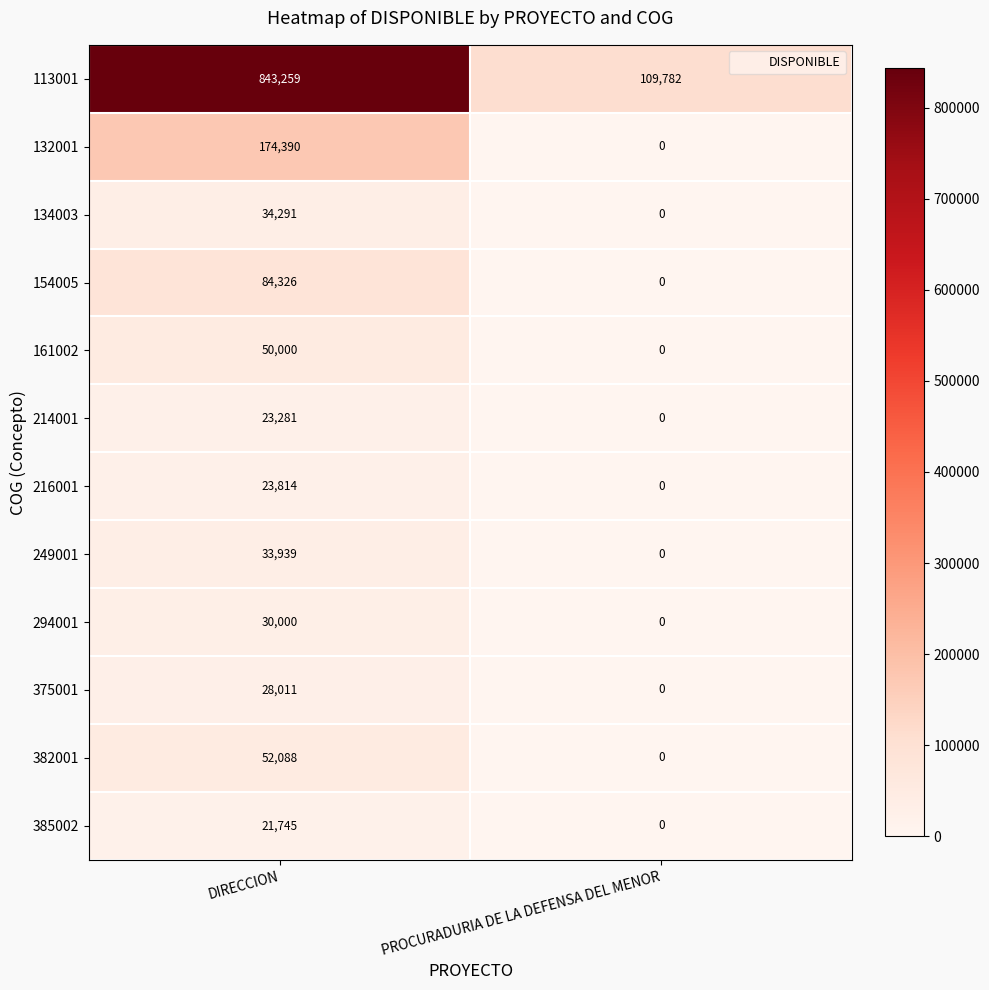

How many categories are shown in the chart?

2